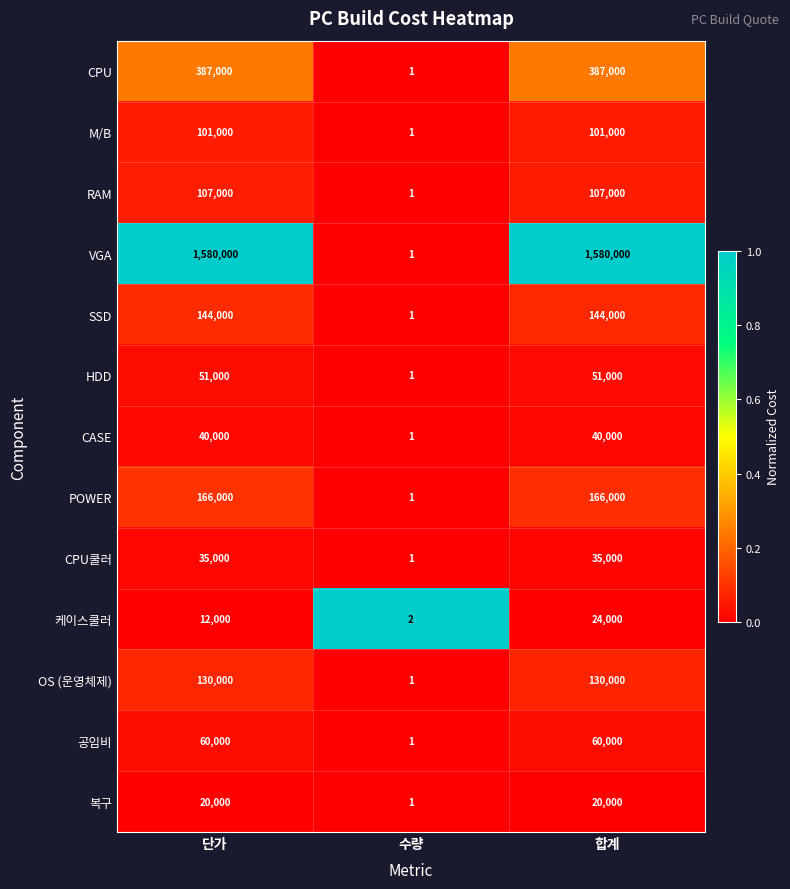

List the series in order of their peak value, lowest first.

복구, 케이스쿨러, CPU쿨러, CASE, HDD, 공임비, M/B, RAM, OS (운영체제), SSD, POWER, CPU, VGA